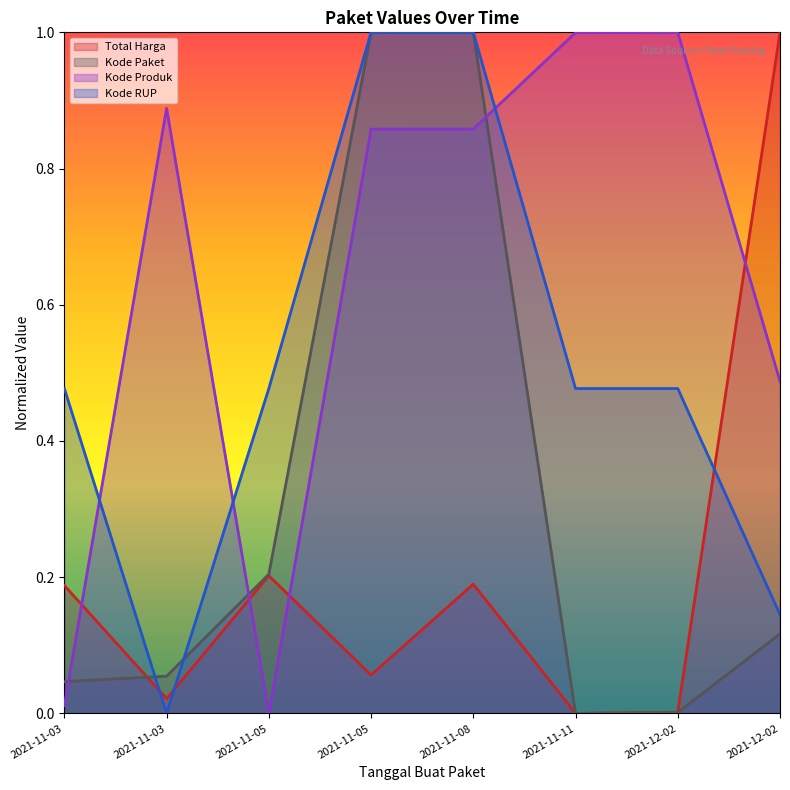

What are all the series names shown in the legend?

Total Harga, Kode Paket, Kode Produk, Kode RUP